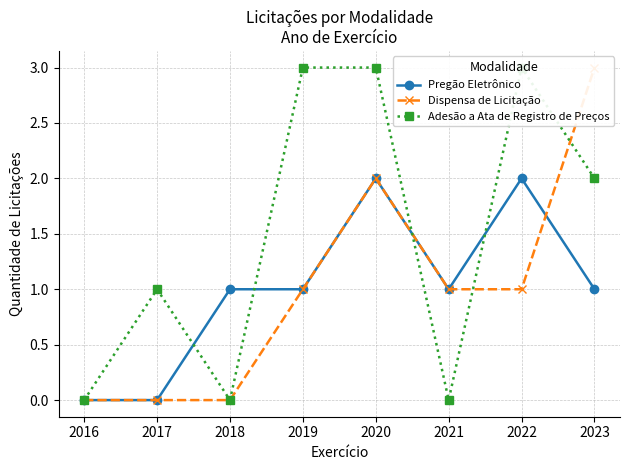

Reading right to left, what are all the values shown in this chart?

Pregão Eletrônico: 2023=1	2022=2	2021=1	2020=2	2019=1	2018=1	2017=0	2016=0
Dispensa de Licitação: 2023=3	2022=1	2021=1	2020=2	2019=1	2018=0	2017=0	2016=0
Adesão a Ata de Registro de Preços: 2023=2	2022=3	2021=0	2020=3	2019=3	2018=0	2017=1	2016=0